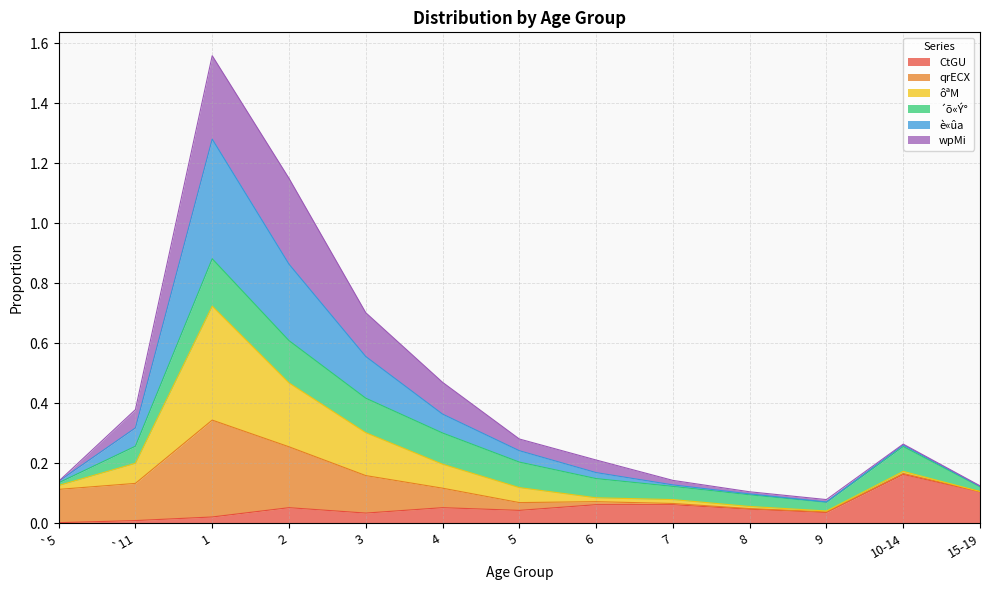

What is the total value across all series at 3?

0.7